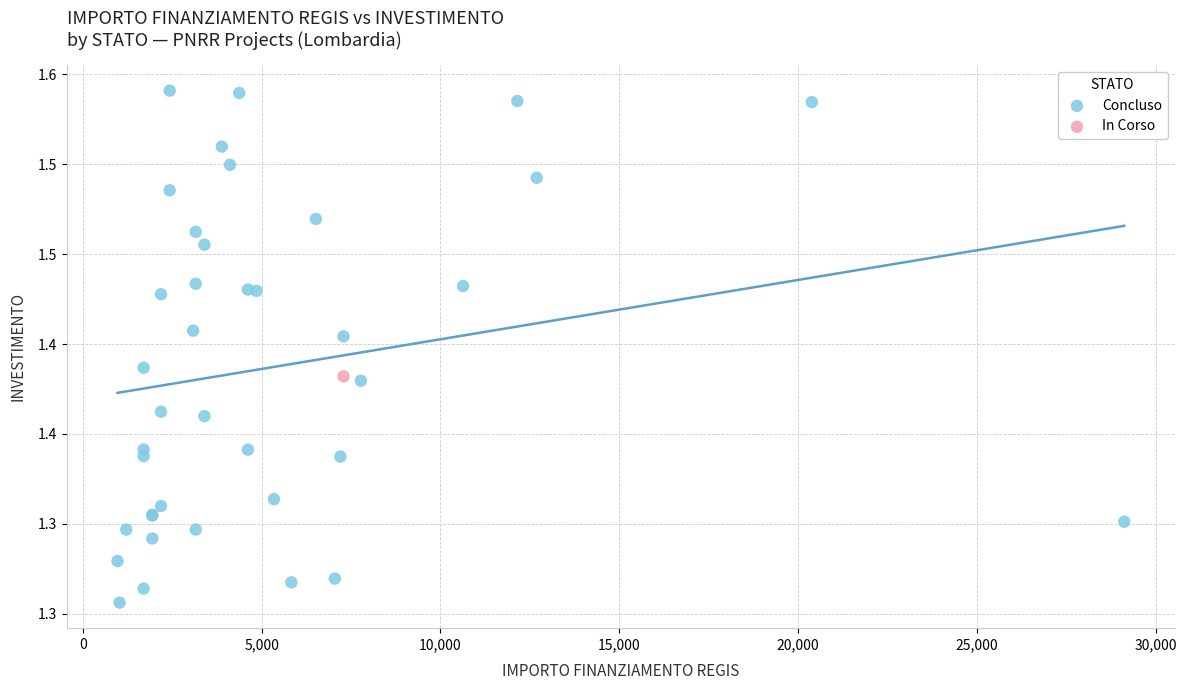

What are all the series names shown in the legend?

Concluso, In Corso